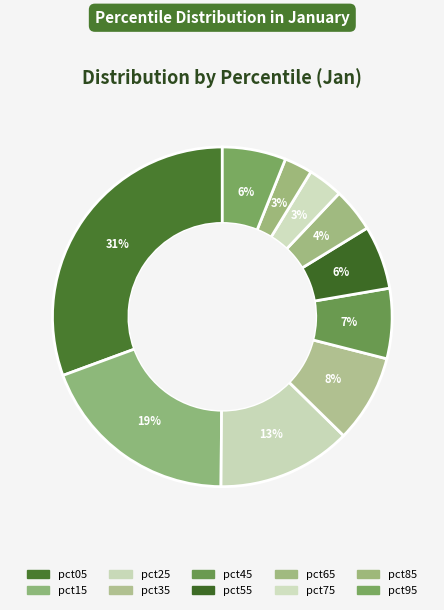

The pct55 slice represents 19% of the pie. True or false?

False